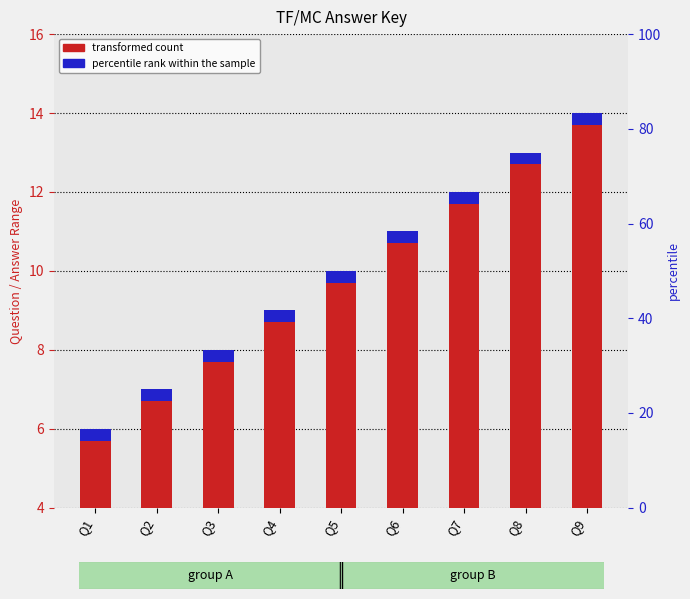

Reading right to left, transcribe all the data shown in this chart.

Q9=14	Q8=13	Q7=12	Q6=11	Q5=10	Q4=9	Q3=8	Q2=7	Q1=6